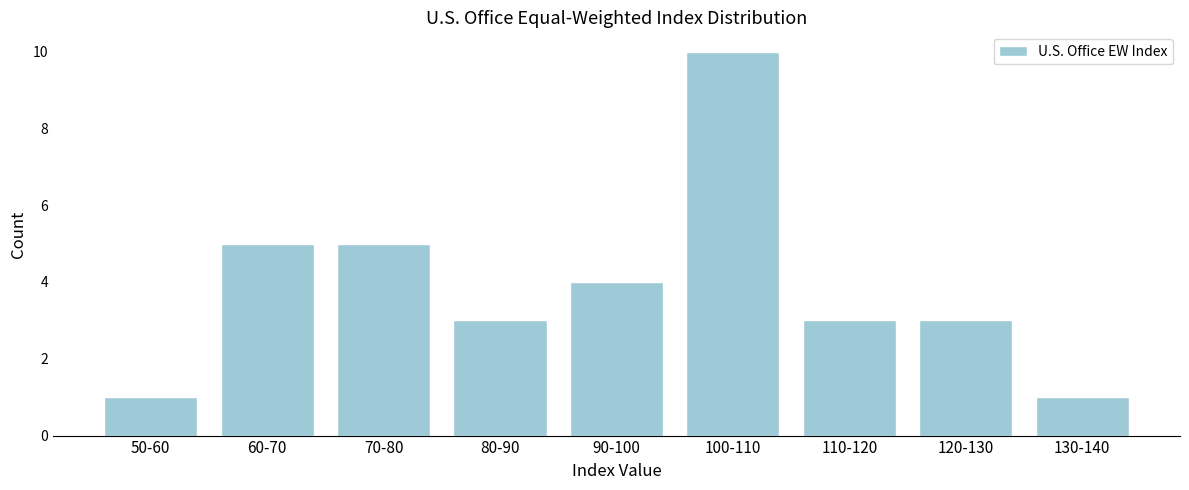

Reading left to right, extract all data points from this chart.

1	5	5	3	4	10	3	3	1